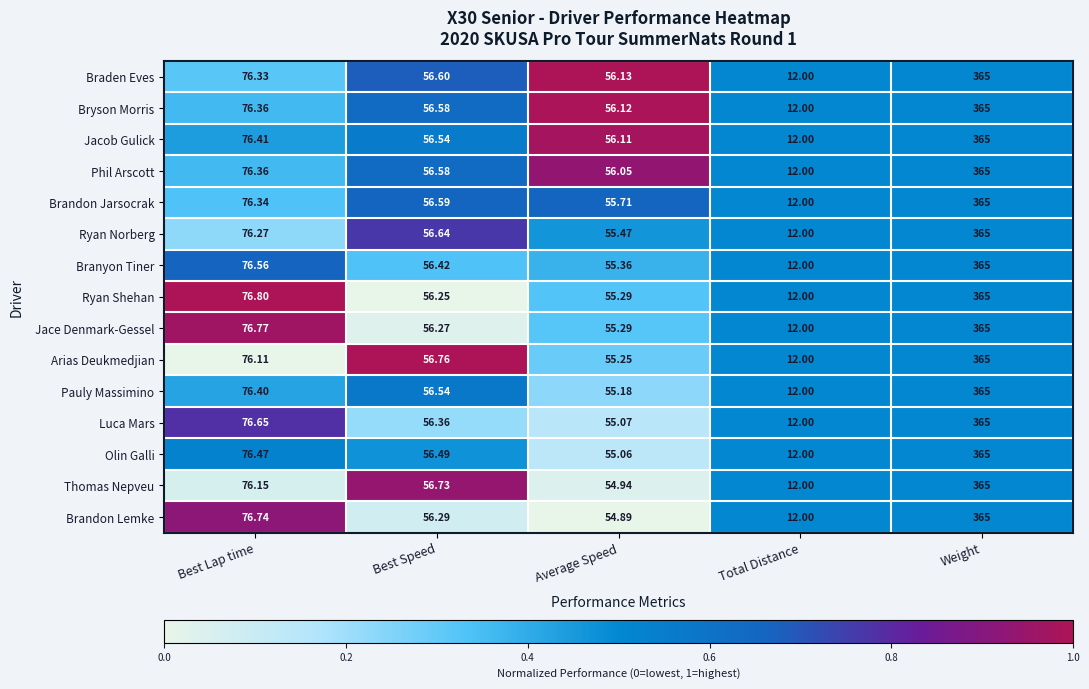

At which label does Jacob Gulick first exceed 56?

Best Lap time